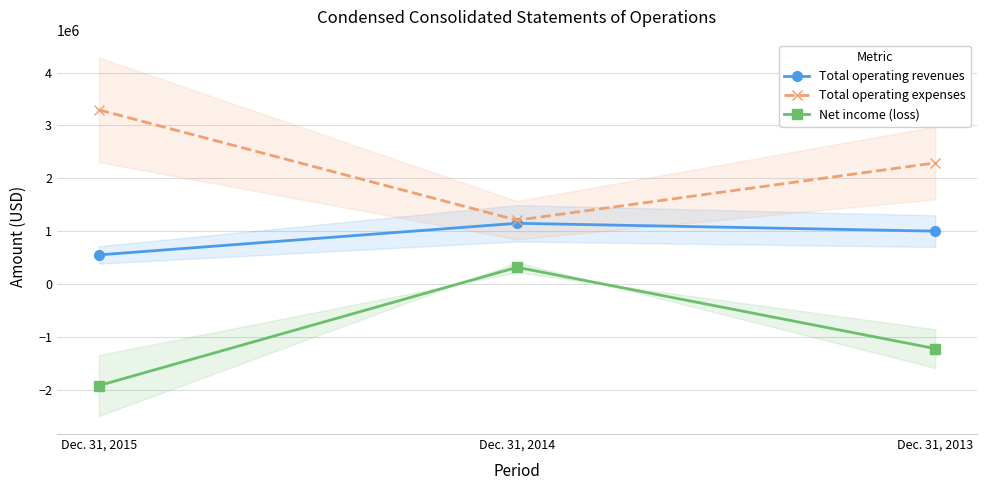

Does the chart display data point markers on the line(s)?

Yes